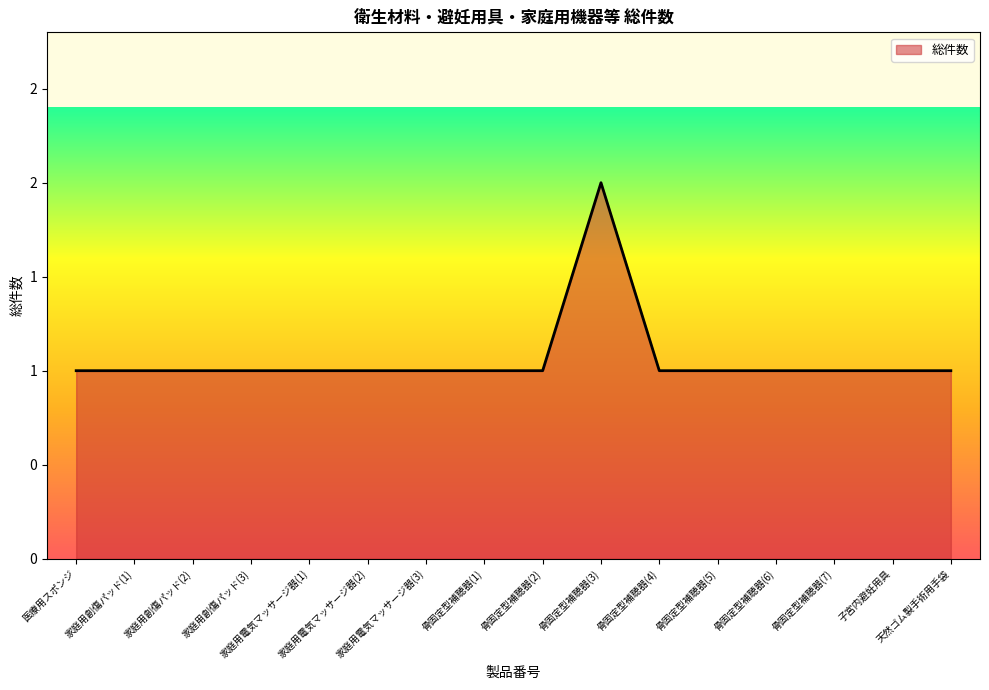

List the labels in order of value, smallest first.

医療用スポンジ, 家庭用創傷パッド(1), 家庭用創傷パッド(2), 家庭用創傷パッド(3), 家庭用電気マッサージ器(1), 家庭用電気マッサージ器(2), 家庭用電気マッサージ器(3), 骨固定型補聴器(1), 骨固定型補聴器(2), 骨固定型補聴器(4), 骨固定型補聴器(5), 骨固定型補聴器(6), 骨固定型補聴器(7), 子宮内避妊用具, 天然ゴム製手術用手袋, 骨固定型補聴器(3)